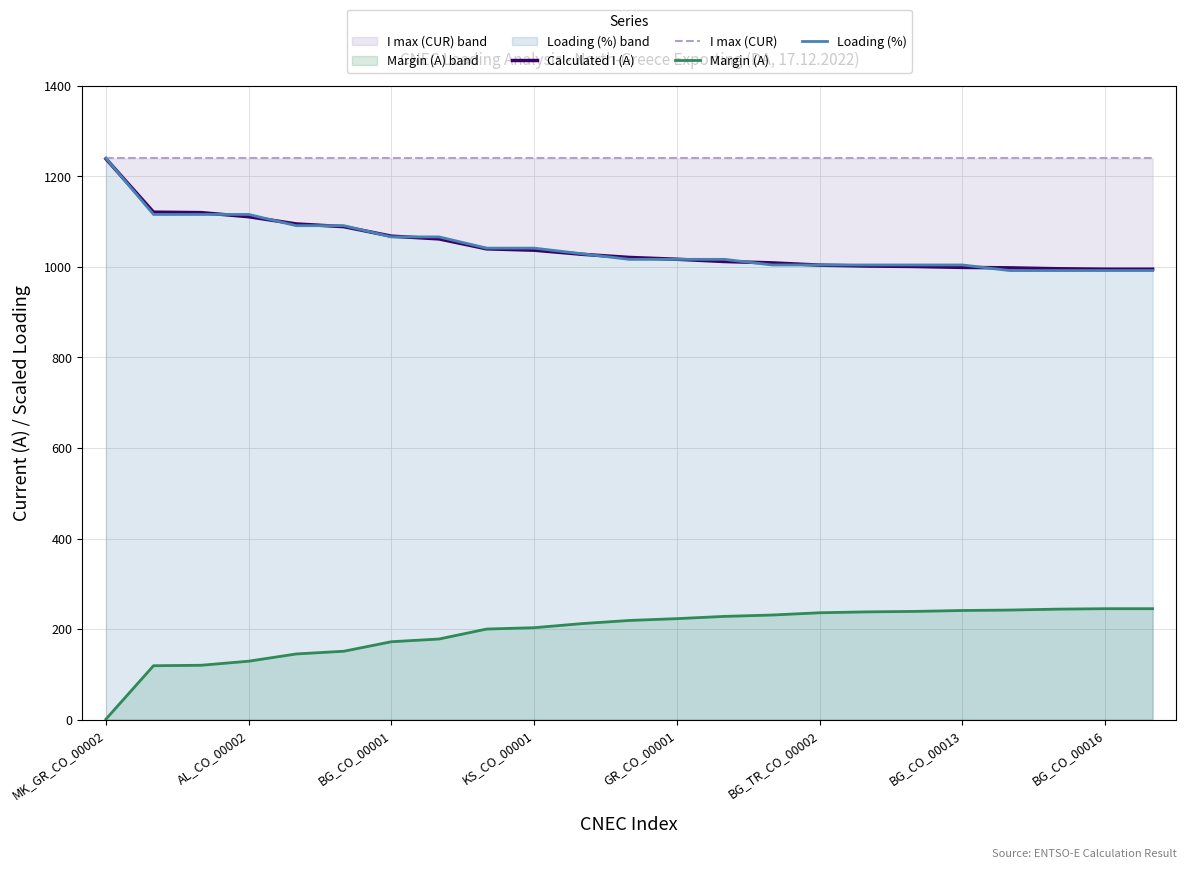

What is the maximum value for Calculated I (A)?

1239.0